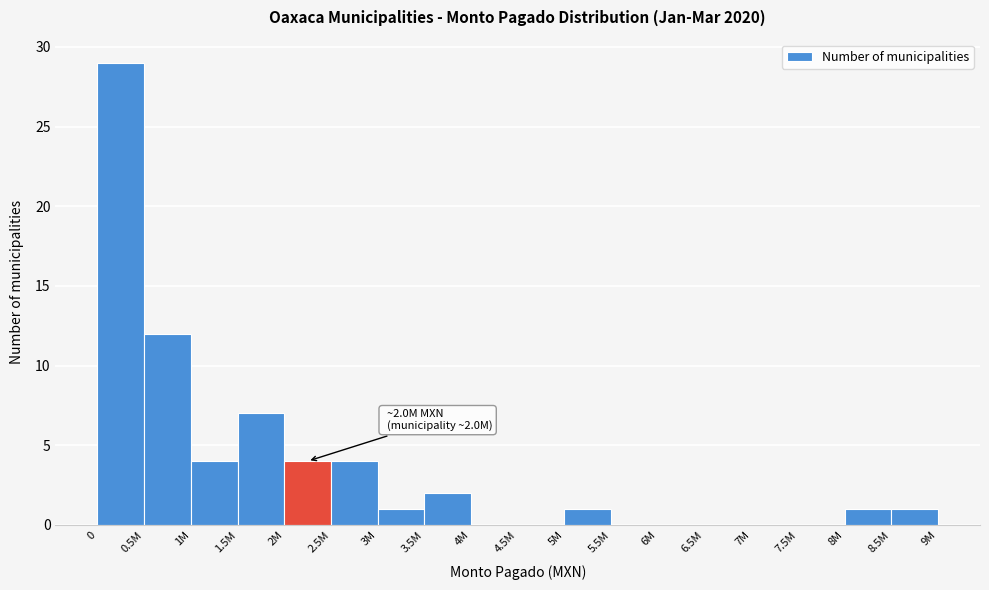

Reading left to right, what are all the values shown in this chart?

0=29	0.5M=12	1M=4	1.5M=7	2M=4	2.5M=4	3M=1	3.5M=2	4M=0	4.5M=0	5M=1	5.5M=0	6M=0	6.5M=0	7M=0	7.5M=0	8M=1	8.5M=1